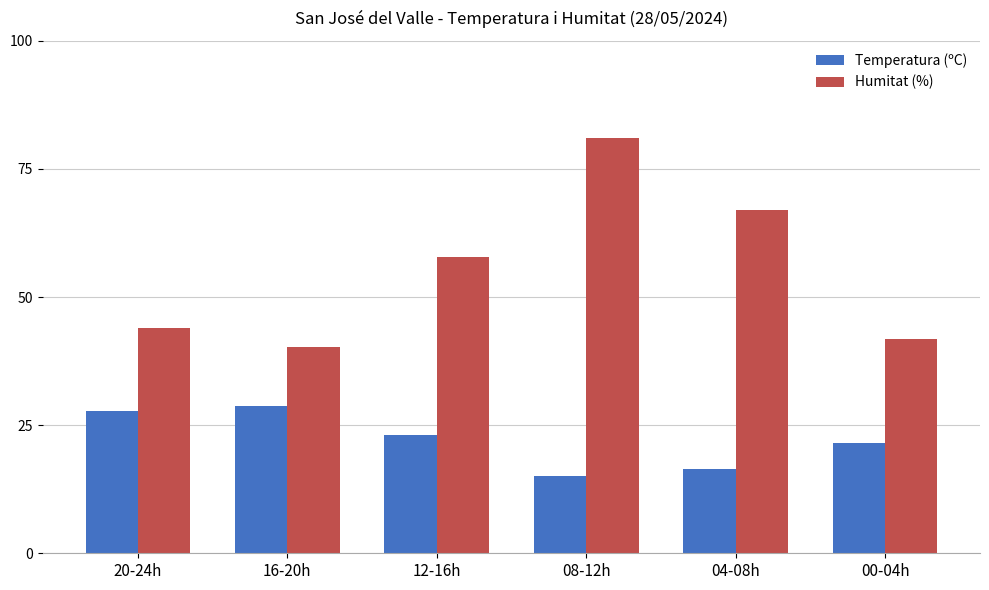

What is the maximum value for Humitat (%)?

81.0